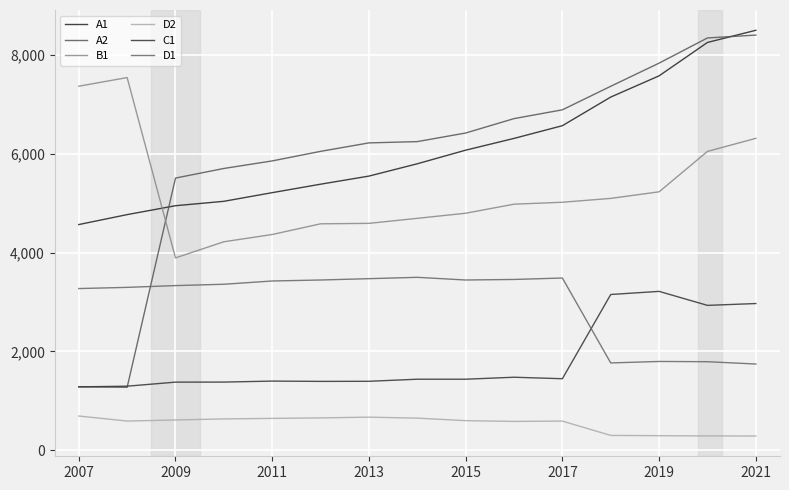

How many lines are shown in the chart?

6